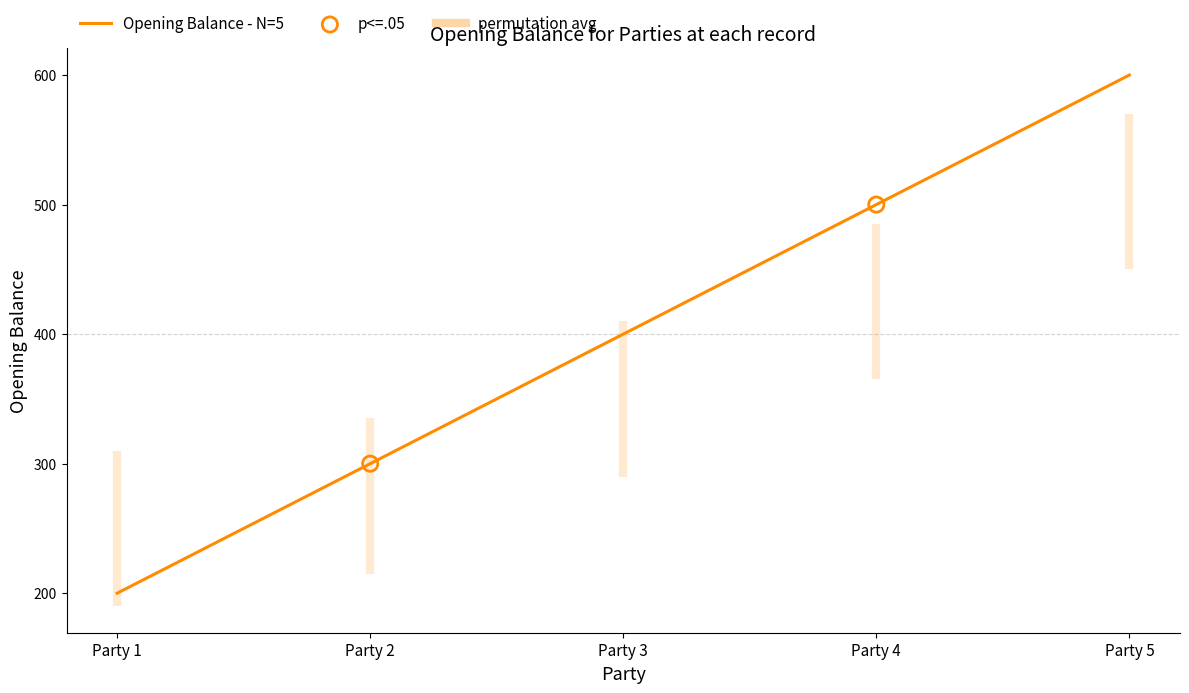

Which has a higher value, Party 3 or Party 5?

Party 5